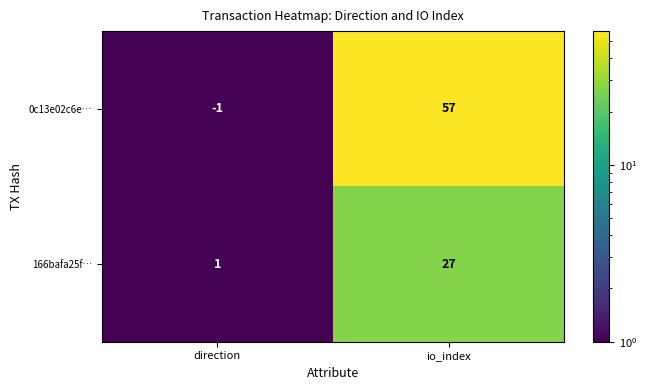

Which series changed the most between direction and io_index?

0c13e02c6e…